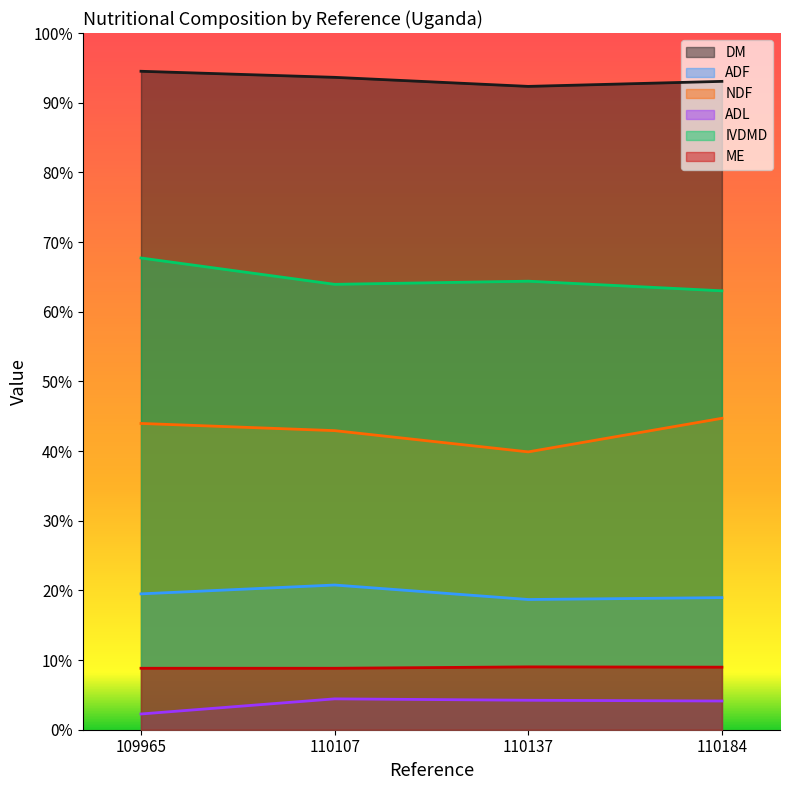

The NDF series shows 55.3 at 110137. True or false?

False